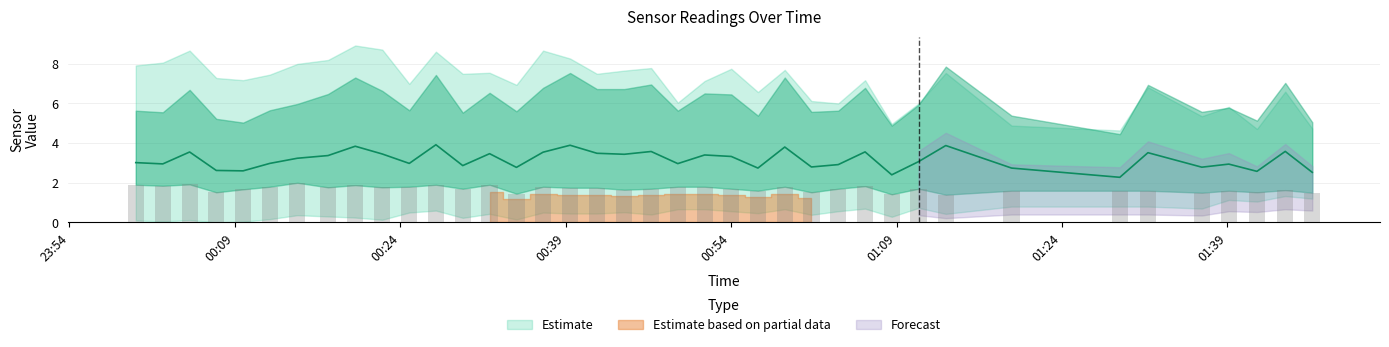

What is the difference between the maximum and minimum values in the SDS_P1 series?

1.6